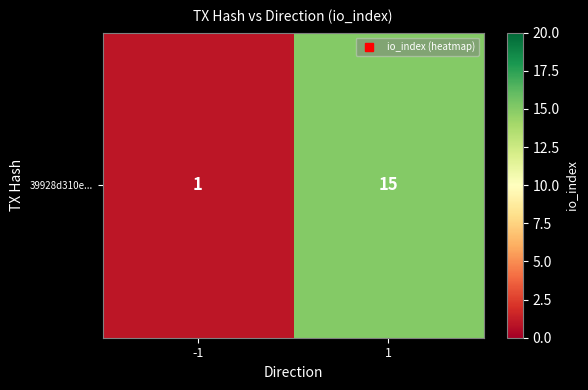

Count the values in the range 1 to 15.

2